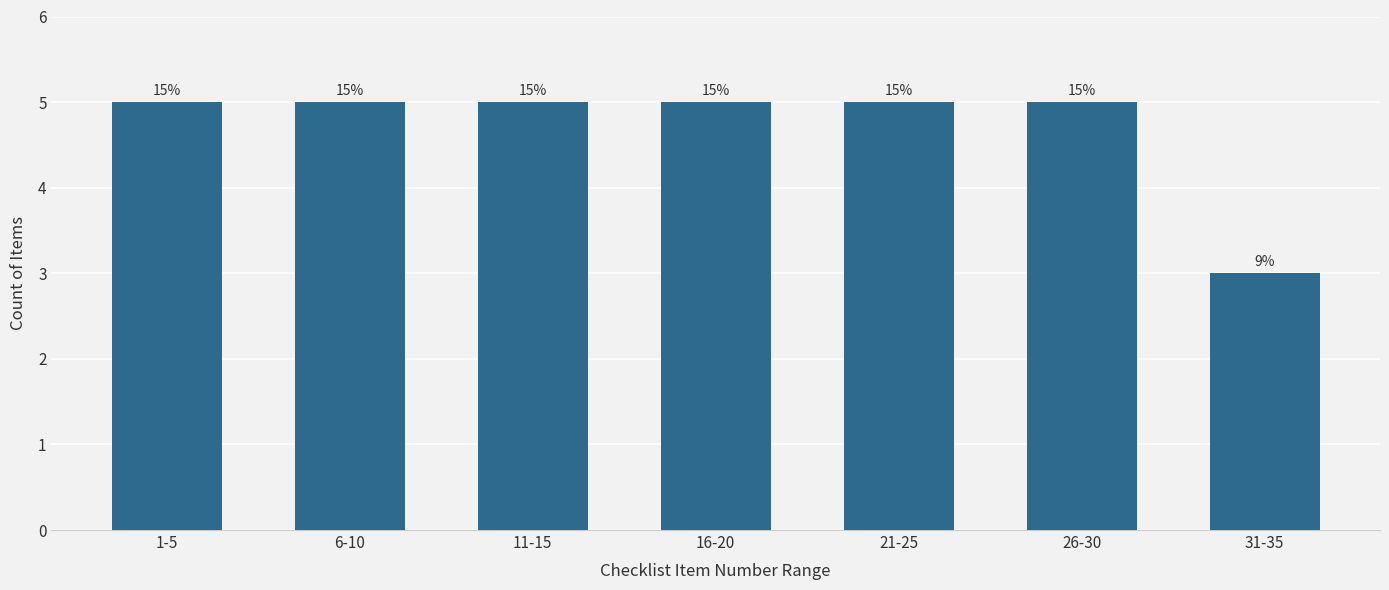

Does the chart contain any negative values?

No